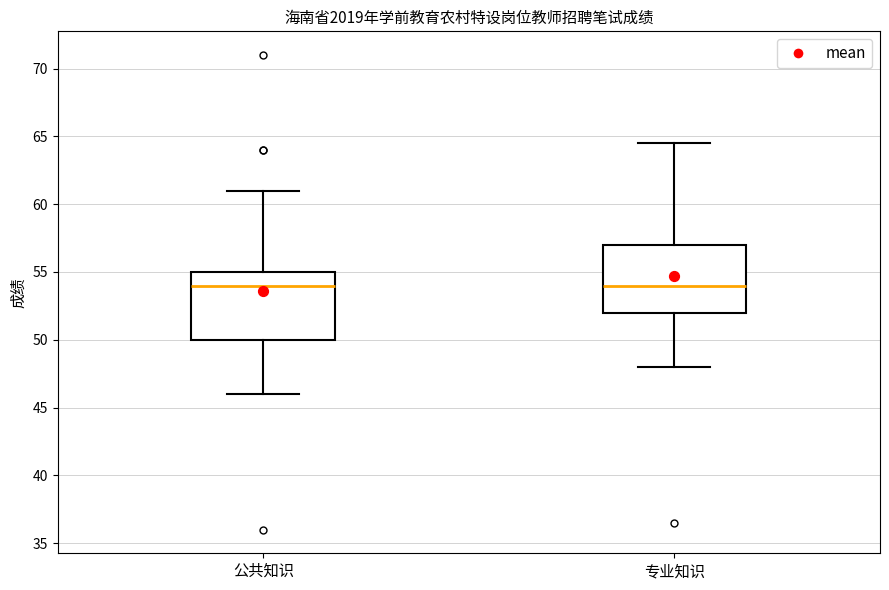

Reading left to right, transcribe this box plot: for each box, give where its median line is, the range the box spans, and where its two whiskers end, as read against the y-axis. The values are not printed on the chart, so give them approximately, as read against the axis.

公共知识: median 54.0, box 50.0 to 55.0, whiskers 46.0 to 61.0
专业知识: median 54.0, box 52.0 to 57.0, whiskers 48.0 to 64.5